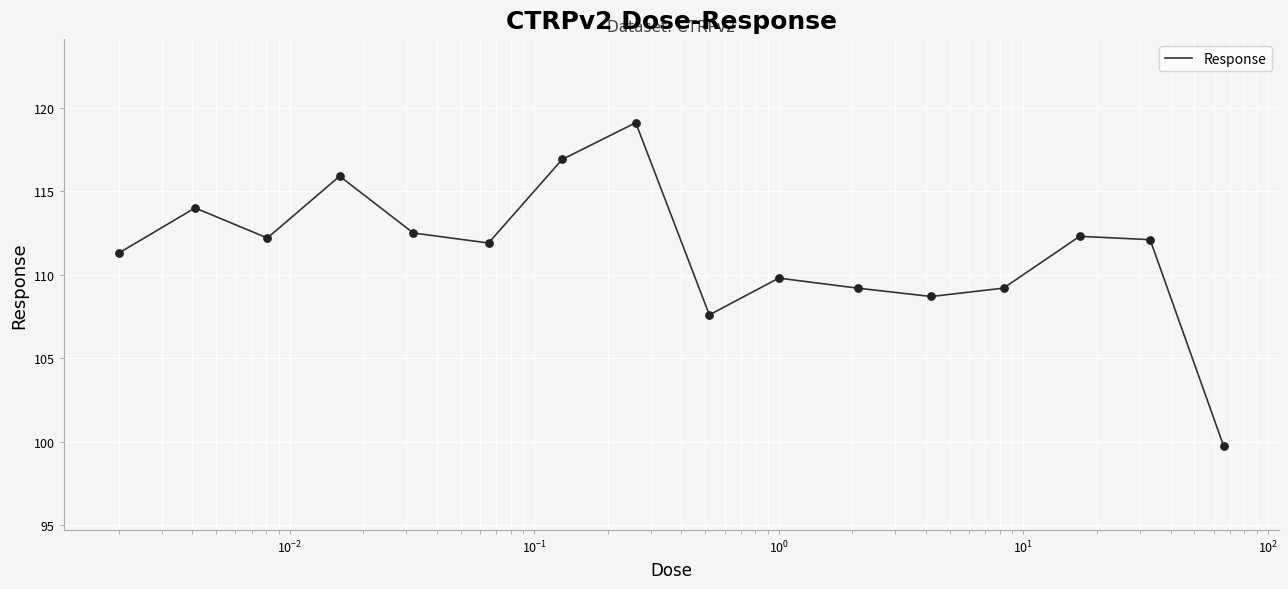

What is the smallest value displayed?

99.7